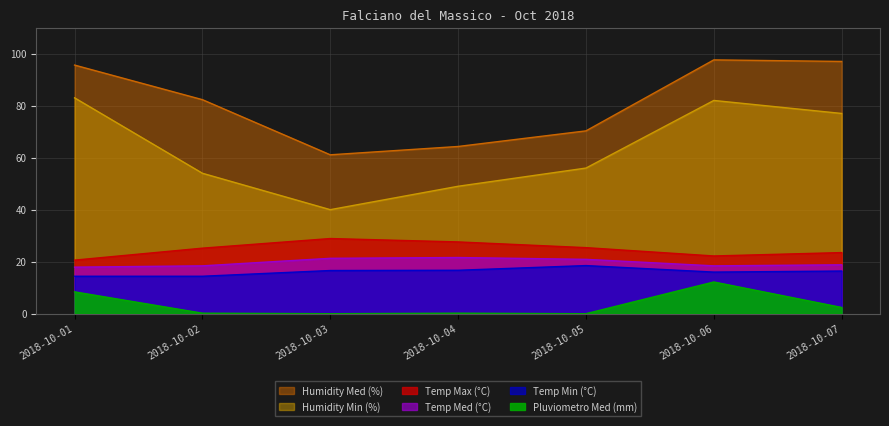

True or false: Temp Med (°C) has a value of 8.8 at 2018-10-01.

False